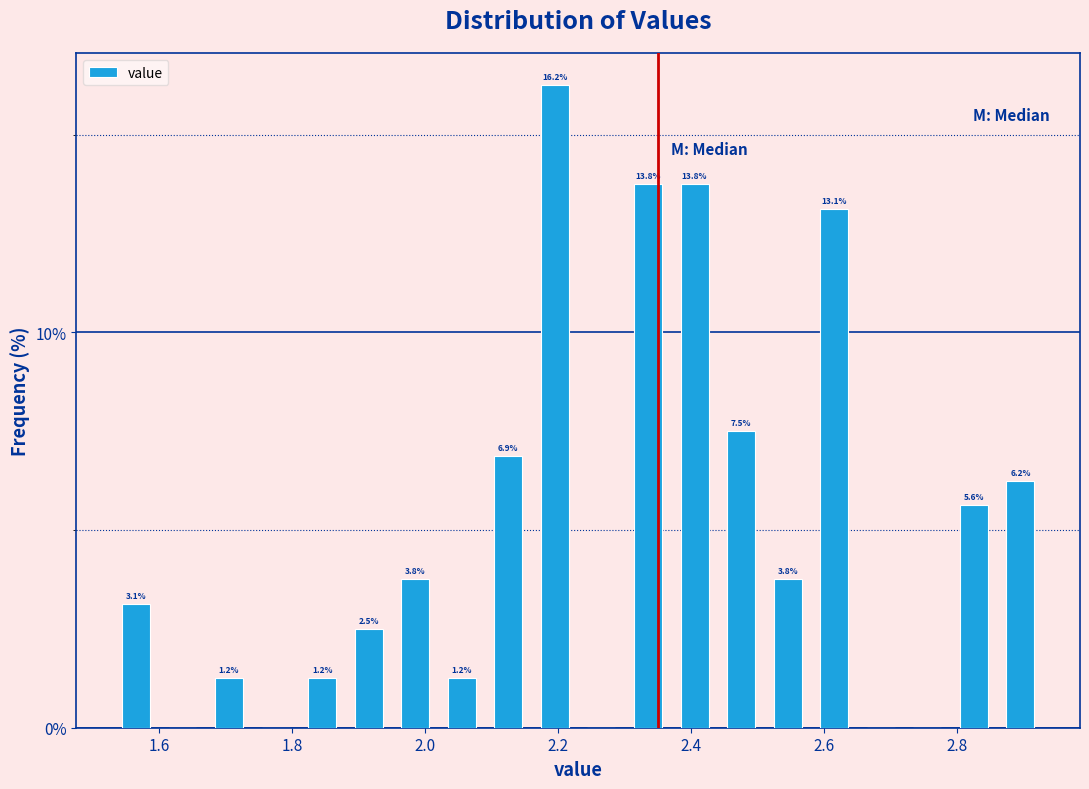

Around what value on the x-axis is the tallest bar? Give the approximate position of its centre, as read against the axis.

2.20